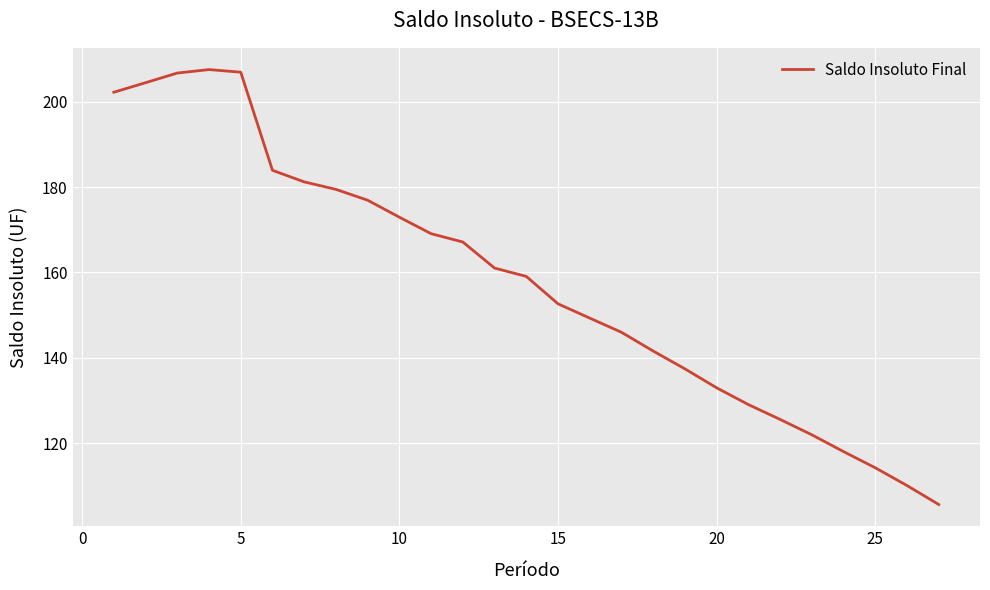

What is the smallest value displayed?

105.6